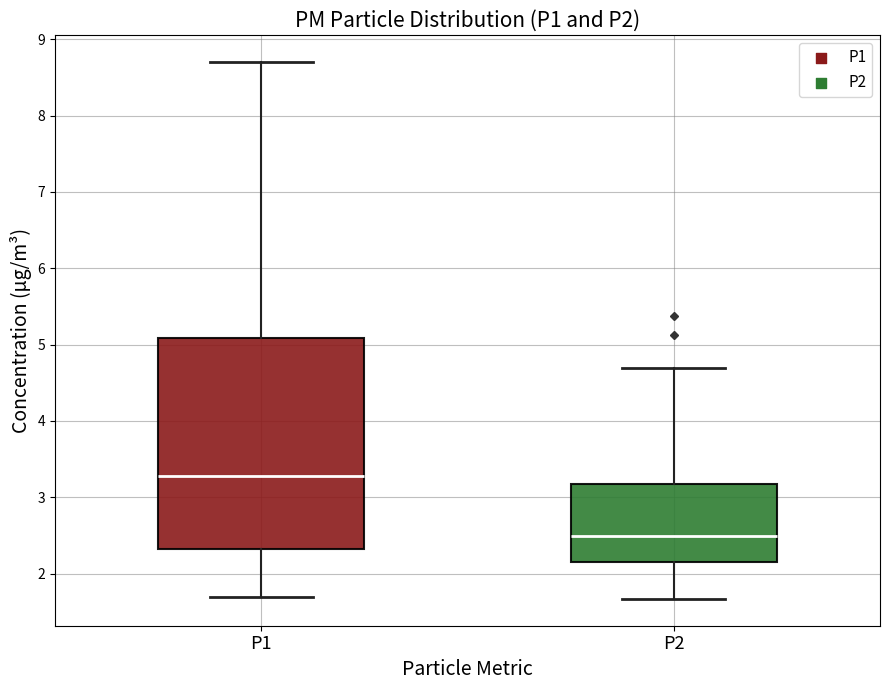

Reading left to right, transcribe this box plot: for each box, give where its median line is, the range the box spans, and where its two whiskers end, as read against the y-axis. The values are not printed on the chart, so give them approximately, as read against the axis.

P1: median 3.3, box 2.3 to 5.1, whiskers 1.7 to 8.7
P2: median 2.5, box 2.2 to 3.2, whiskers 1.7 to 4.7